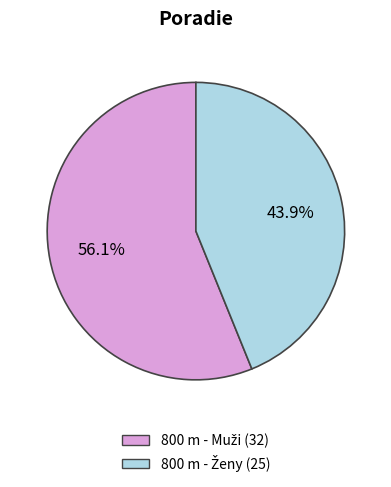

Does any single category account for the majority?

Yes